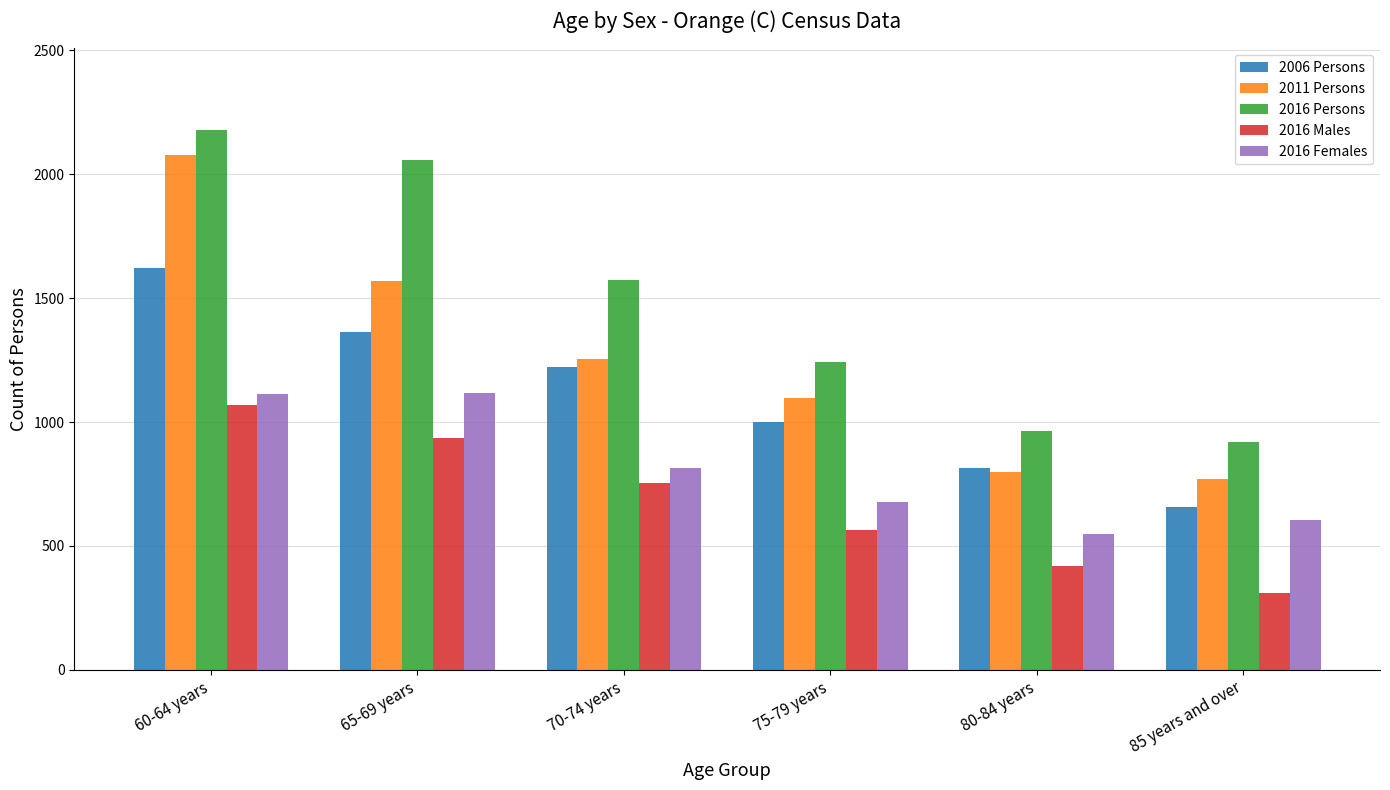

Is it true that 2011 Persons equals 971 at 65-69 years?

False